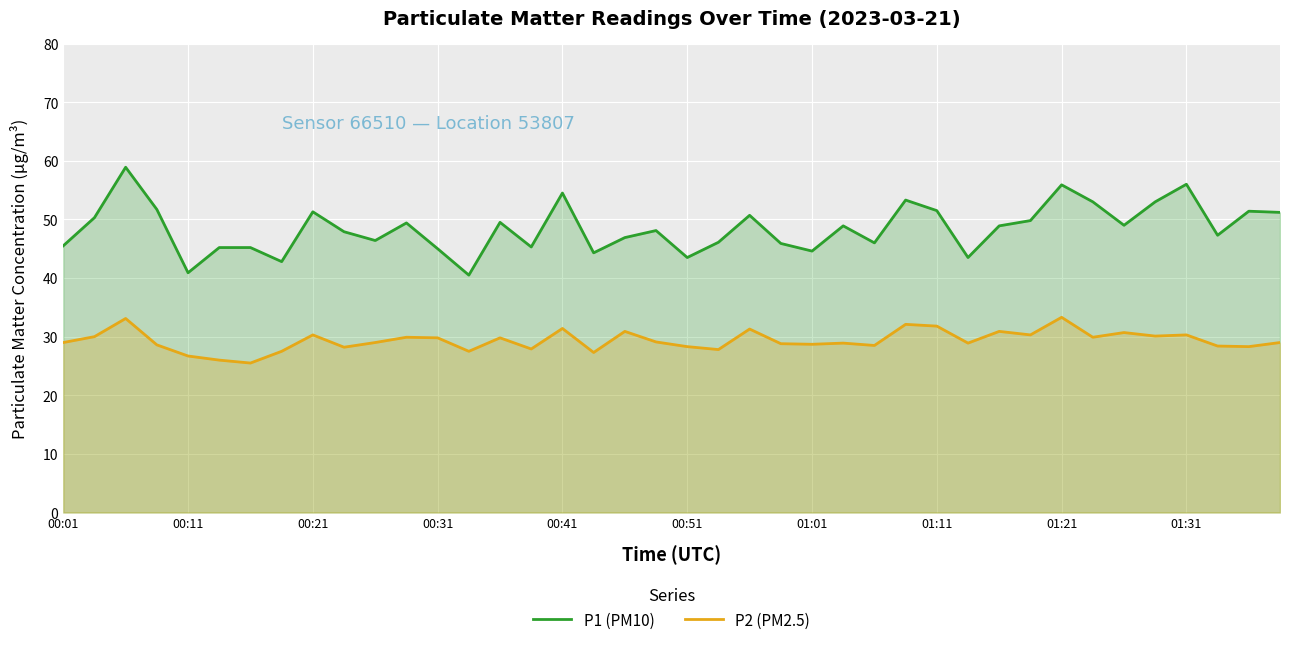

In P2 (PM2.5), how many points are higher than both neighbors (excluding endpoints)?

13